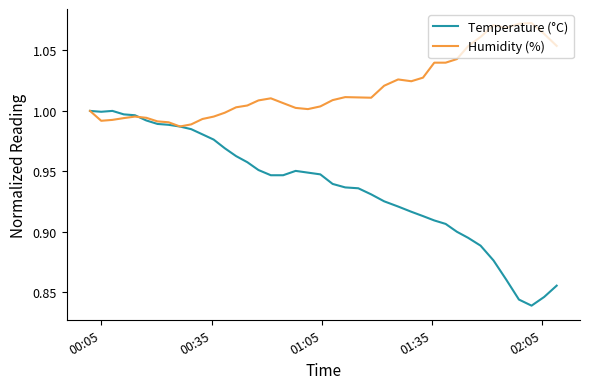

After their last crossing, which series has the higher values: Temperature (°C) or Humidity (%)?

Humidity (%)